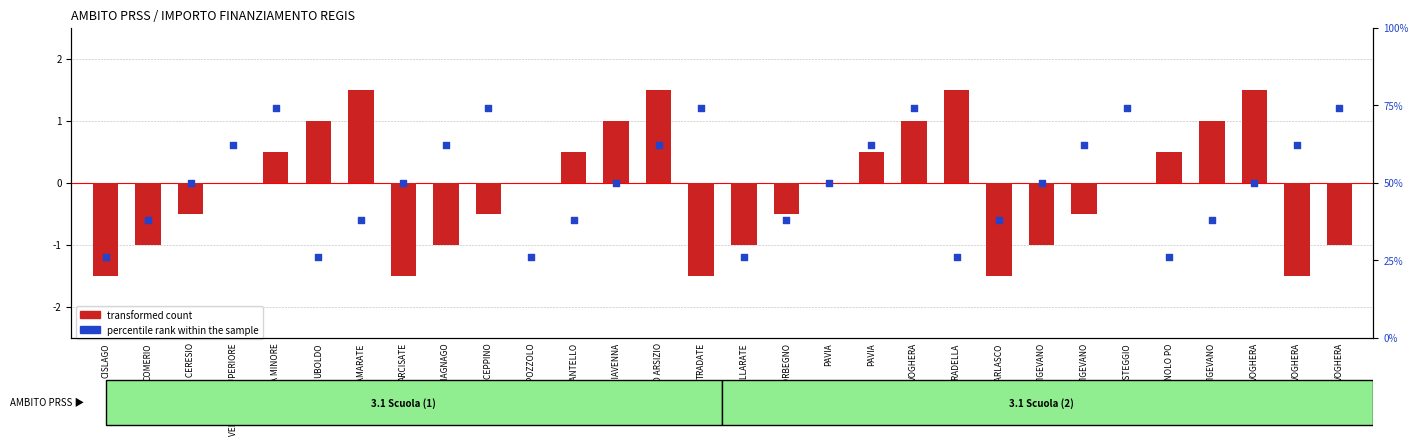

At which category is the sum across all series the highest?

VOGHERA